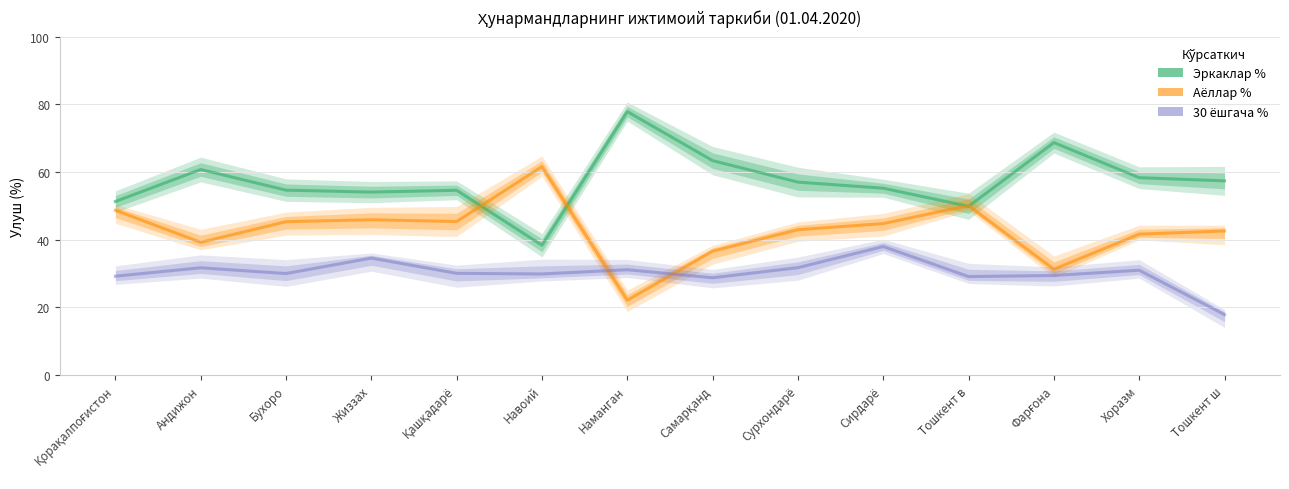

What is the total value across all series at Қашқадарё?

130.1